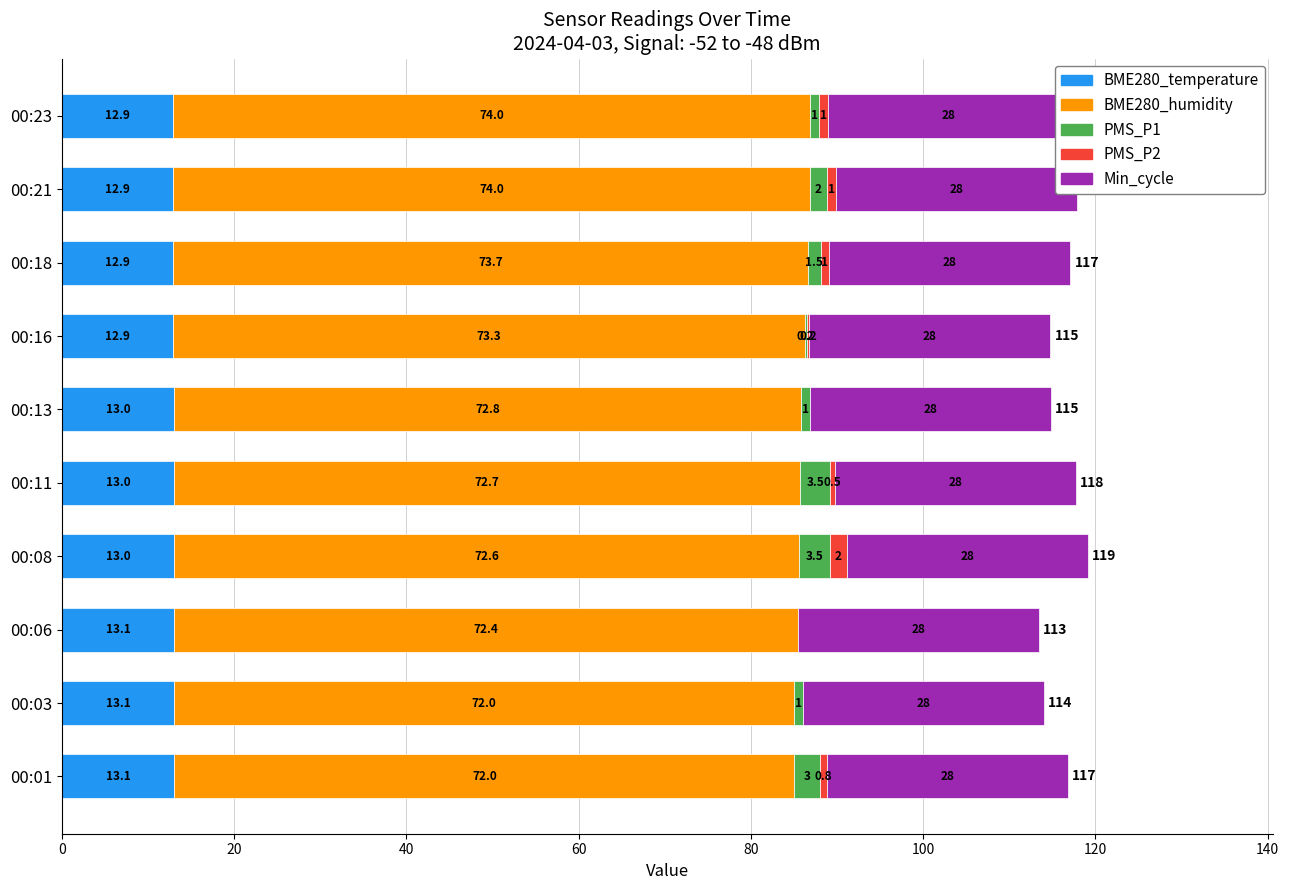

What is the spread (max minus min) of values at 0?

71.4